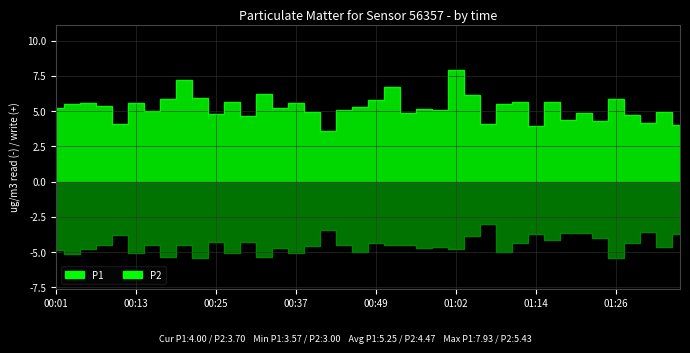

Which category has the highest value in the P2 series?

01:06